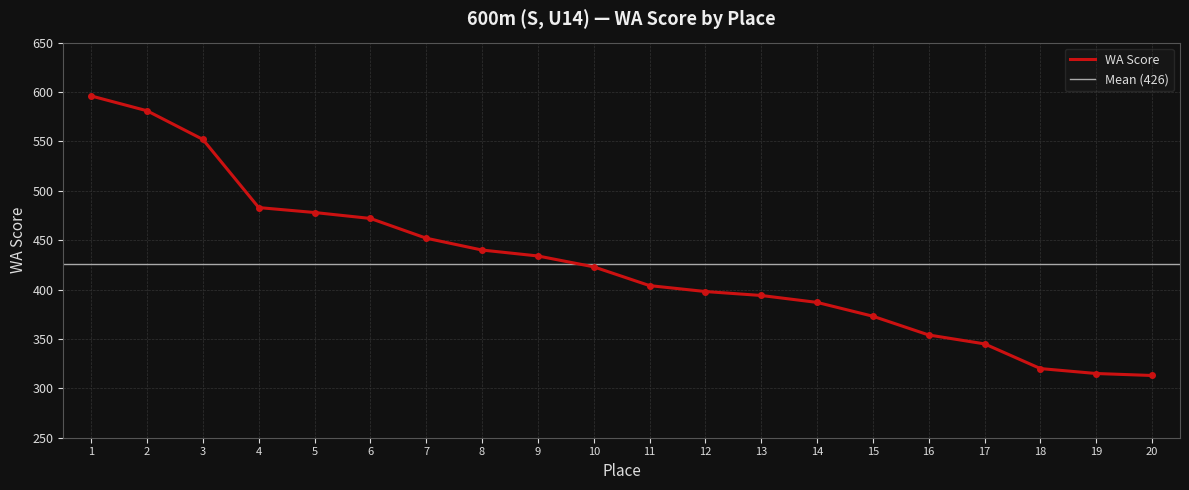

Reading left to right, transcribe all the data shown in this chart.

1=596	2=581	3=552	4=483	5=478	6=472	7=452	8=440	9=434	10=423	11=404	12=398	13=394	14=387	15=373	16=354	17=345	18=320	19=315	20=313